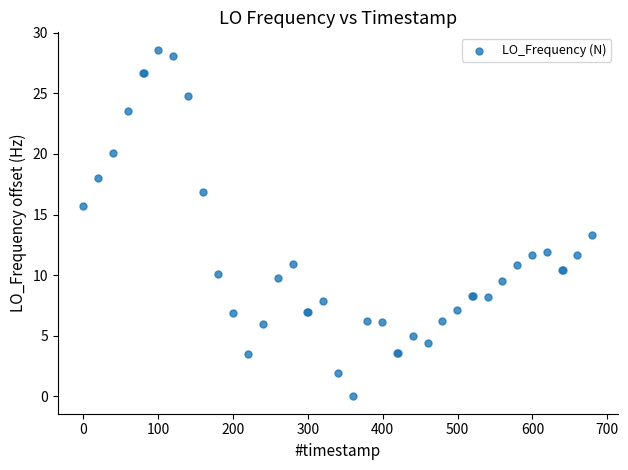

What Y value in the scatter plot is closest to 14?

13.3